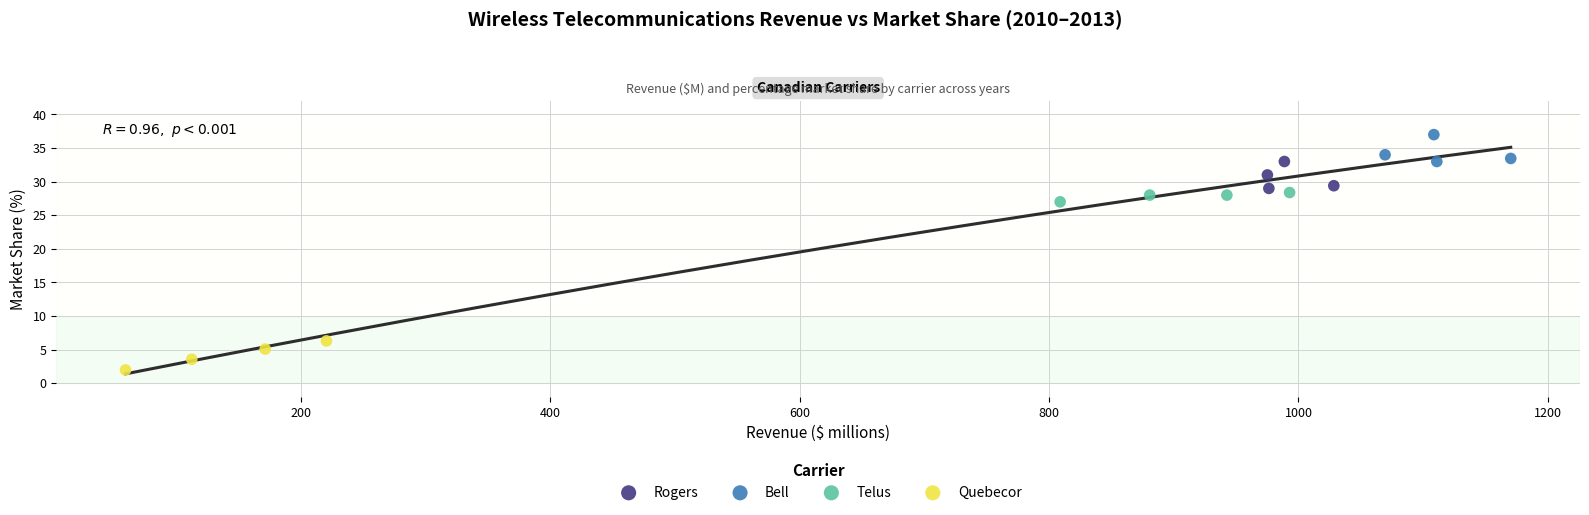

Which series reaches the maximum Y coordinate?

Bell